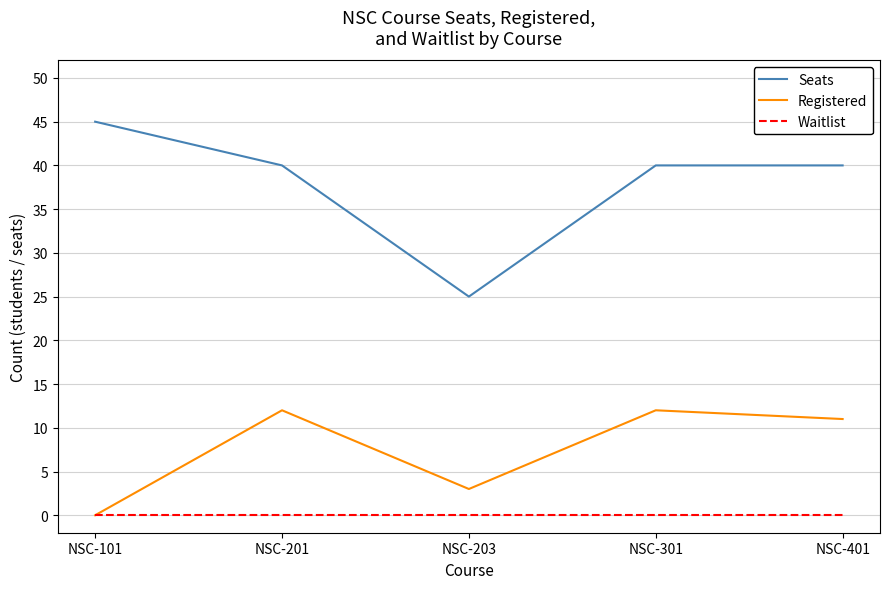

Which label corresponds to the largest value in the chart?

NSC-101